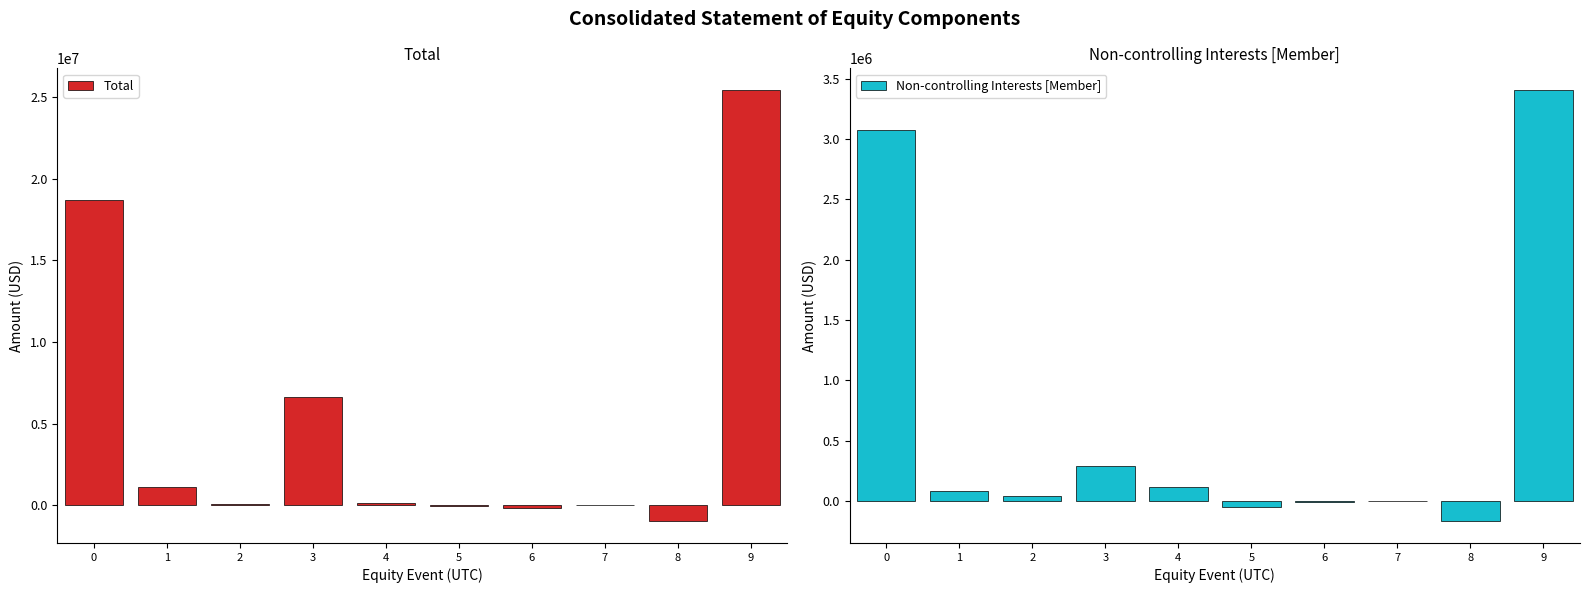

Between 4 and 1, which is larger?

1